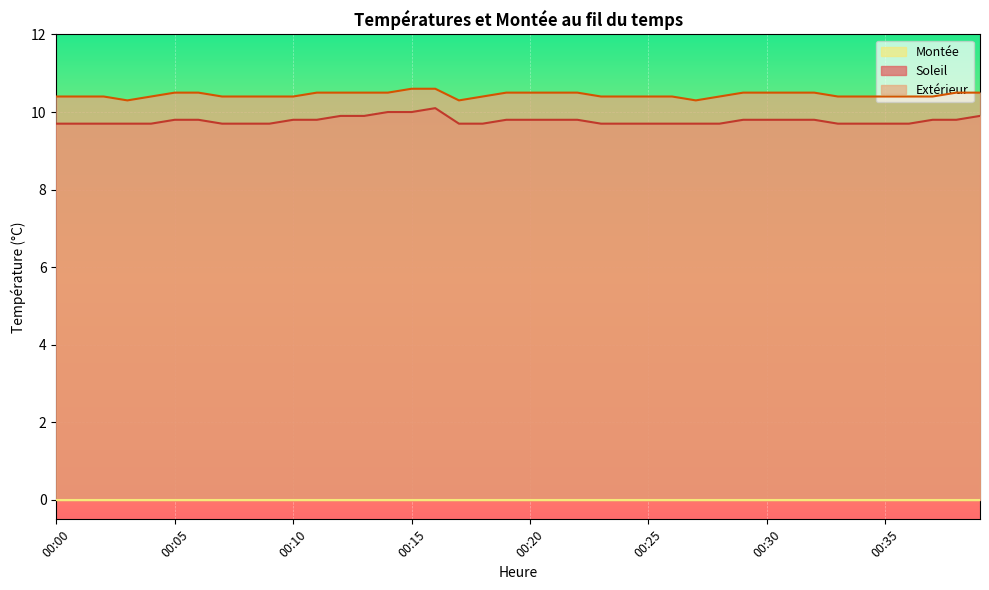

Which series has the largest range (max minus min)?

Soleil